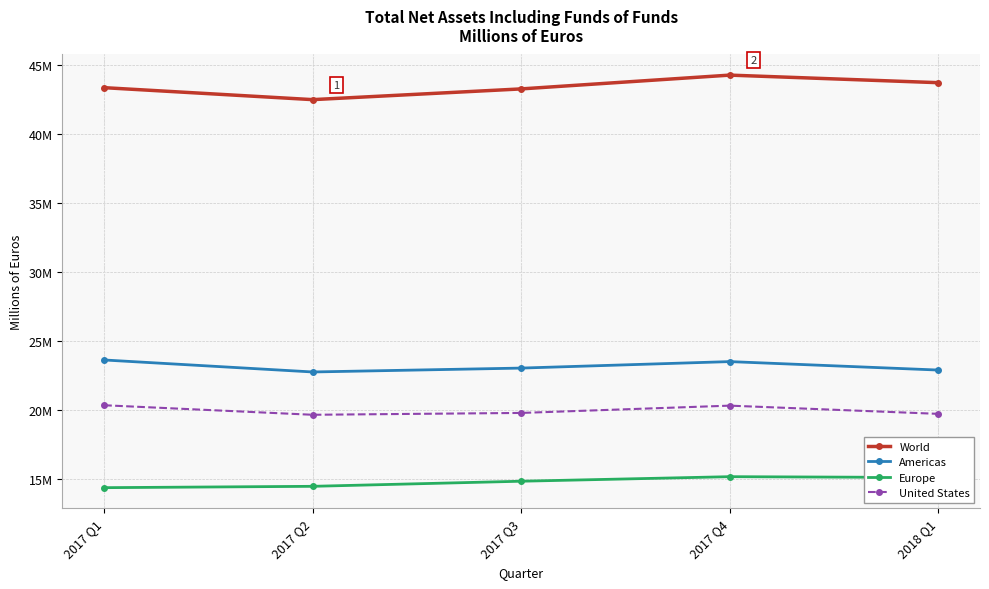

At how many categories does at least one series exceed 20873228?

5